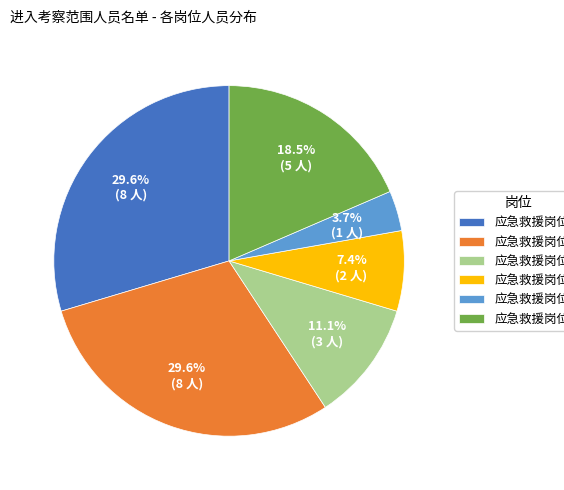

To the nearest percent, what percentage of the pie is 应急救援岗位C?

11%